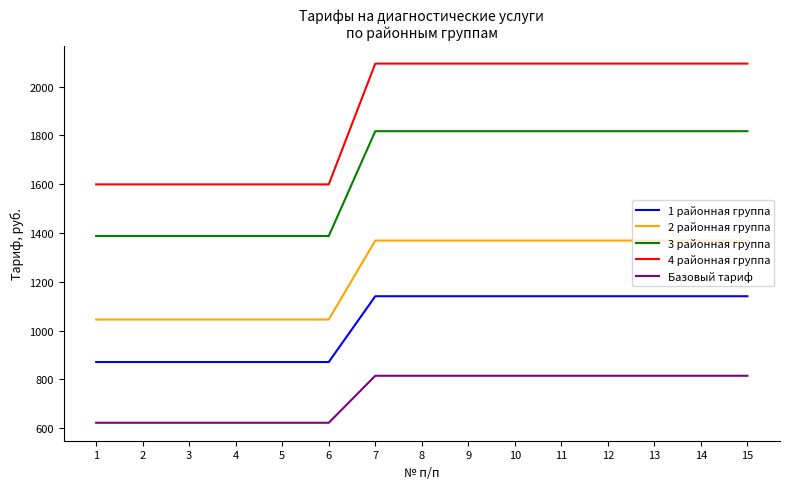

True or false: Базовый тариф has a value of 1367.9 at 7.

False